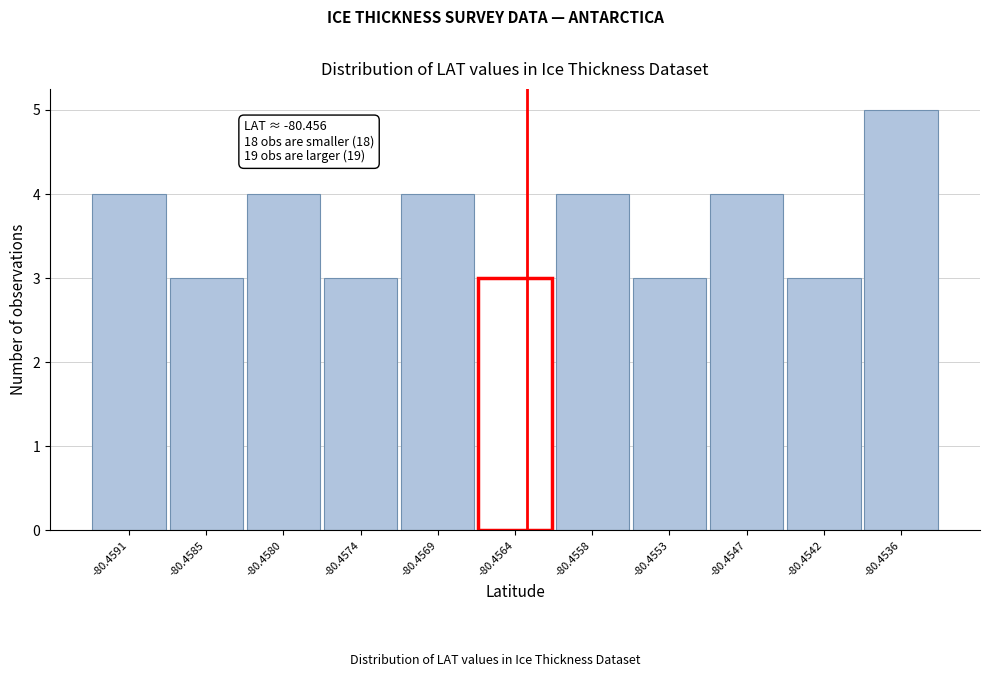

Reading left to right, list all the values displayed in this chart.

4	3	4	3	4	3	4	3	4	3	5